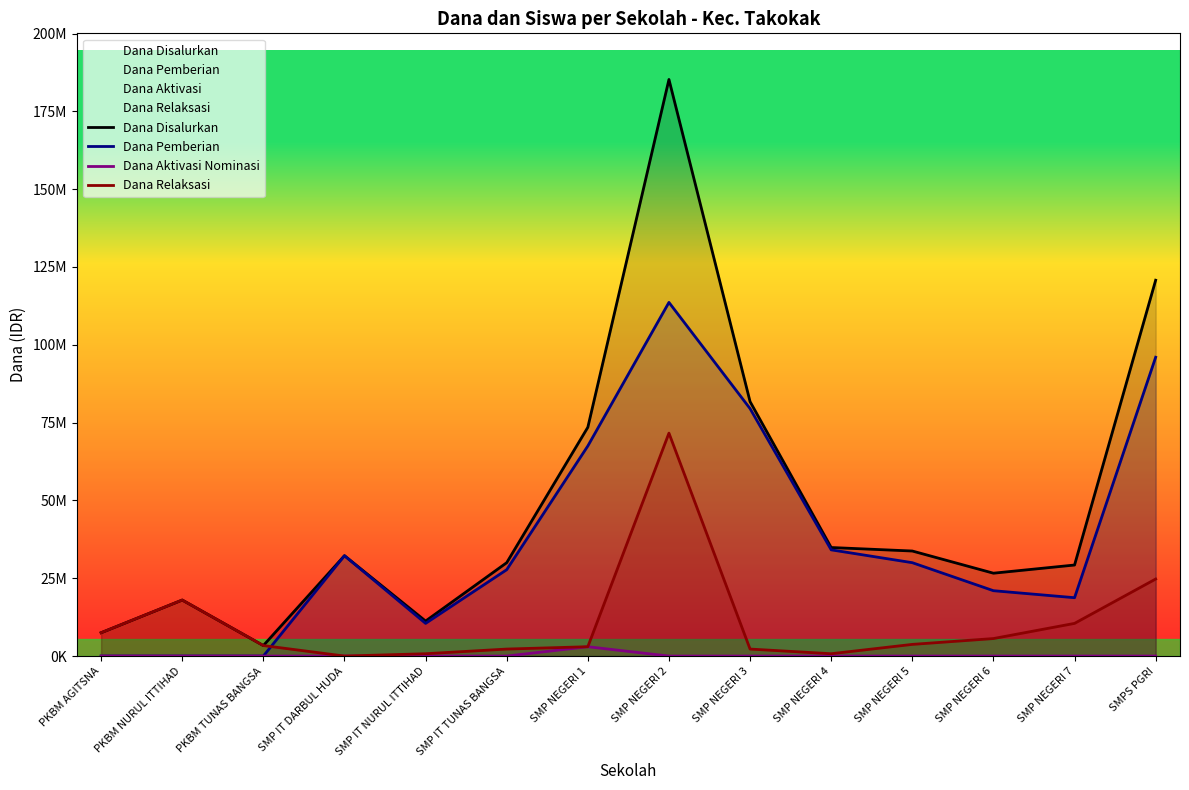

Rank the series by their average value, from lowest to highest.

Dana Aktivasi Nominasi, Dana Relaksasi, Dana Pemberian, Dana Disalurkan